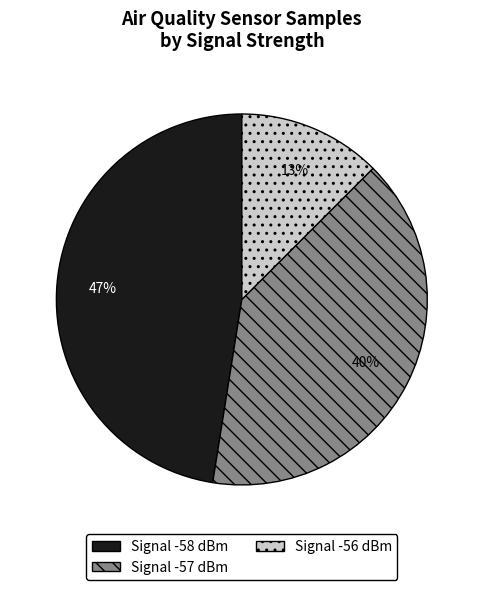

To the nearest percent, what is the average slice percentage?

33%